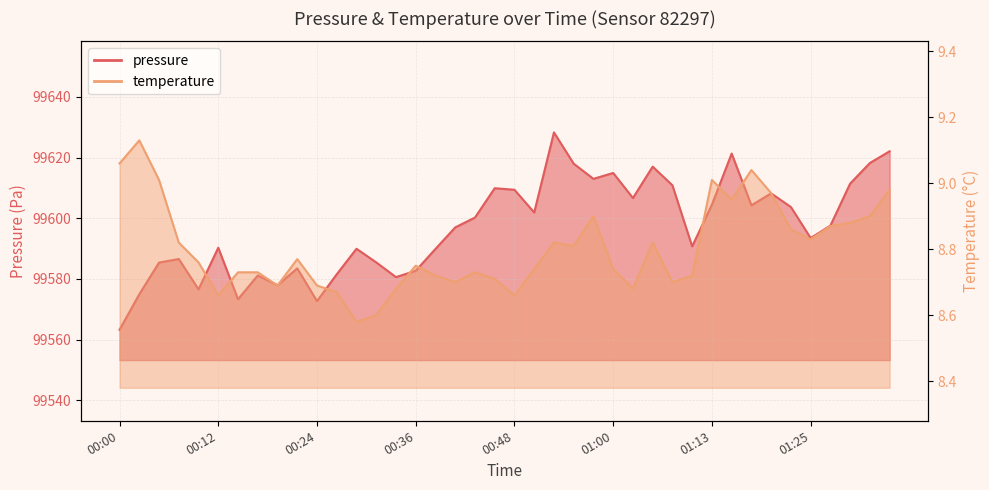

What is the average value of the pressure series?

99596.9